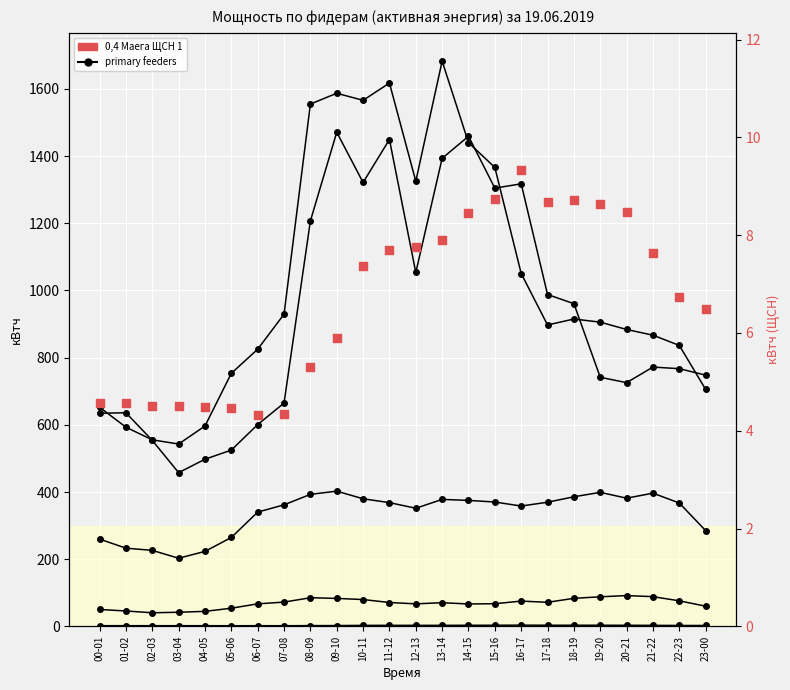

Which series contains the lowest Y value?

10 Маега ТСН 1